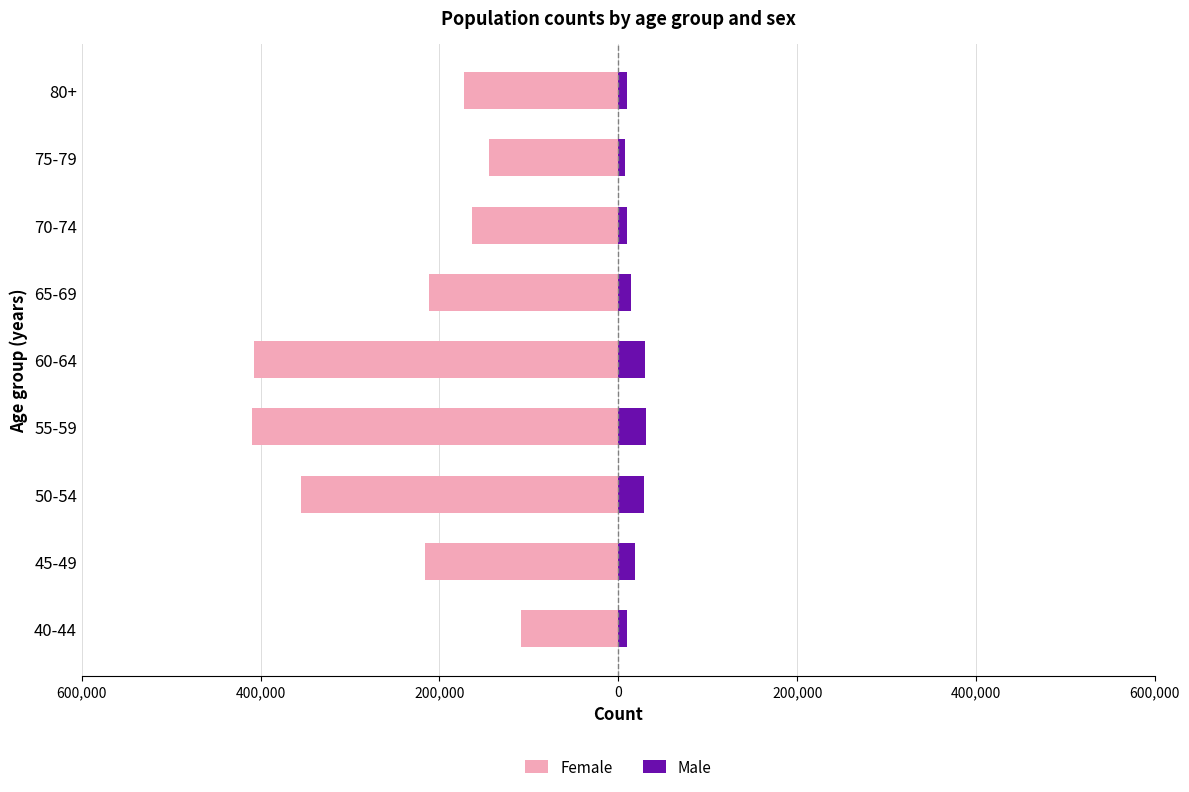

What are all the series names shown in the legend?

Female, Male